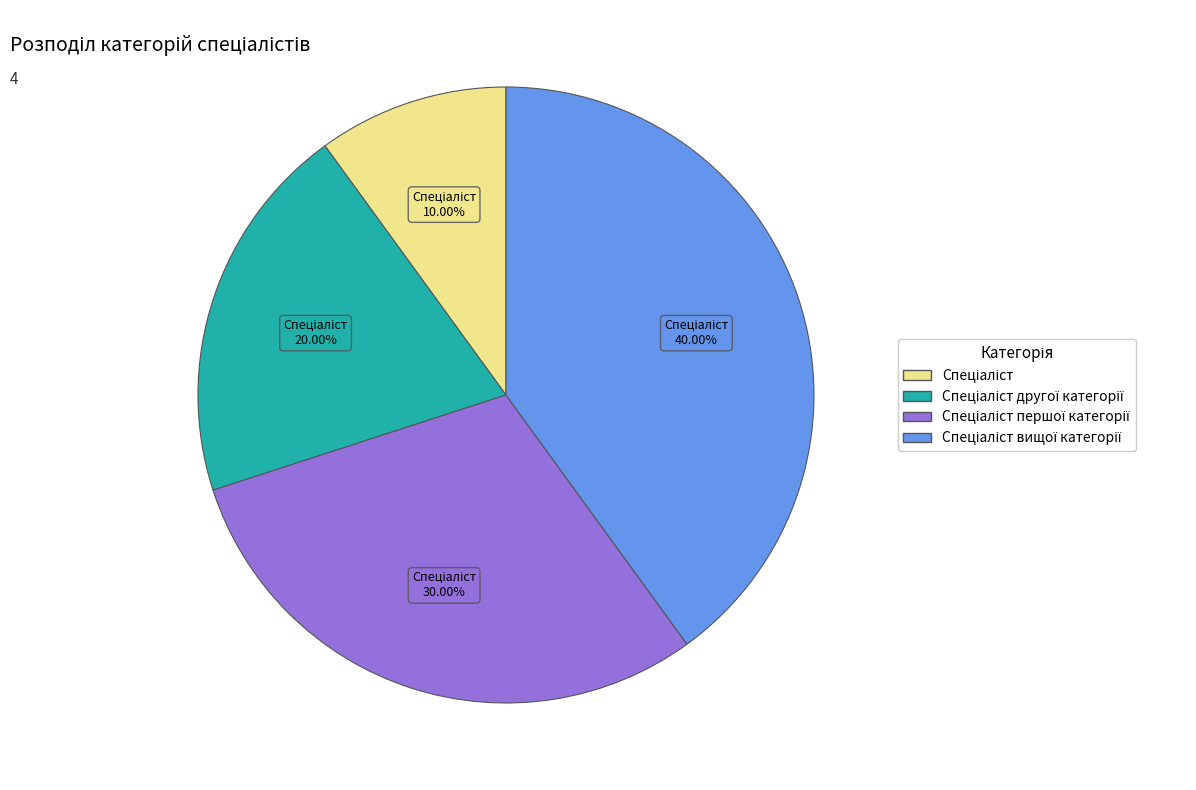

Is there a majority slice in this chart?

No